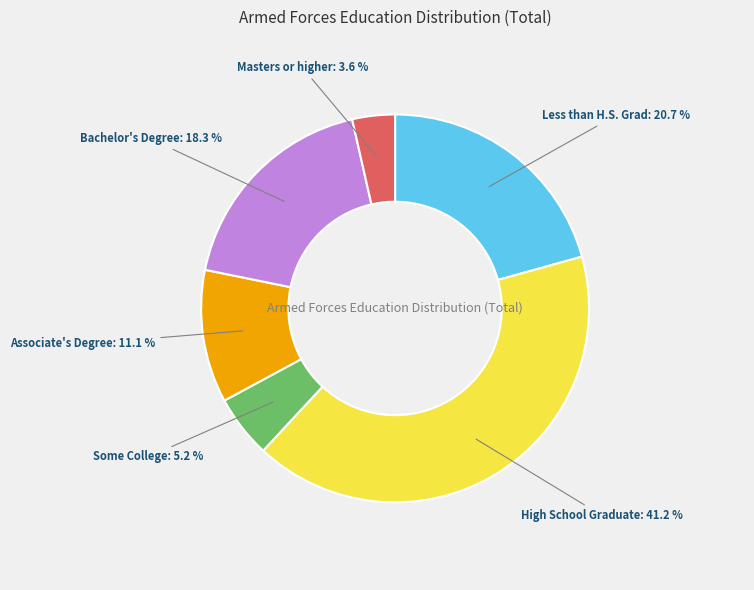

Rank the categories by value from highest to lowest.

High School Graduate, Less than H.S. Grad, Bachelor's Degree, Associate's Degree, Some College, Masters or higher